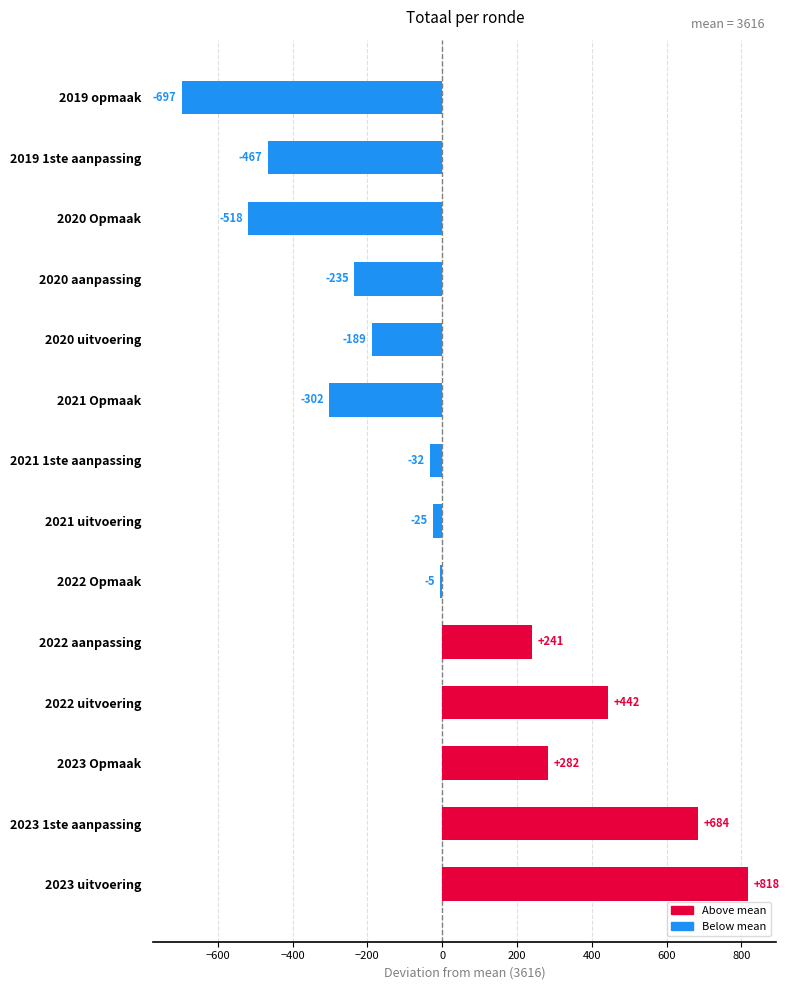

Which has a higher value, 2023 Opmaak or 2021 Opmaak?

2023 Opmaak